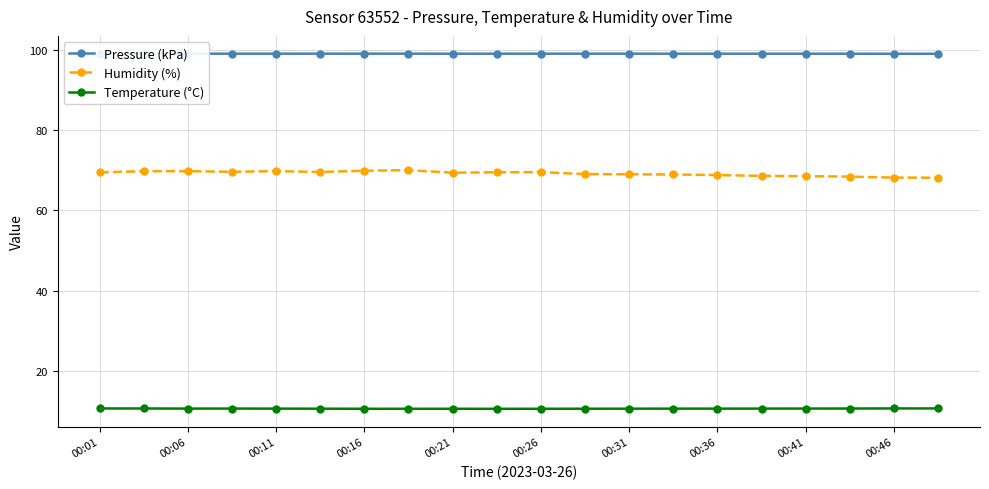

Does the chart display data point markers on the line(s)?

Yes